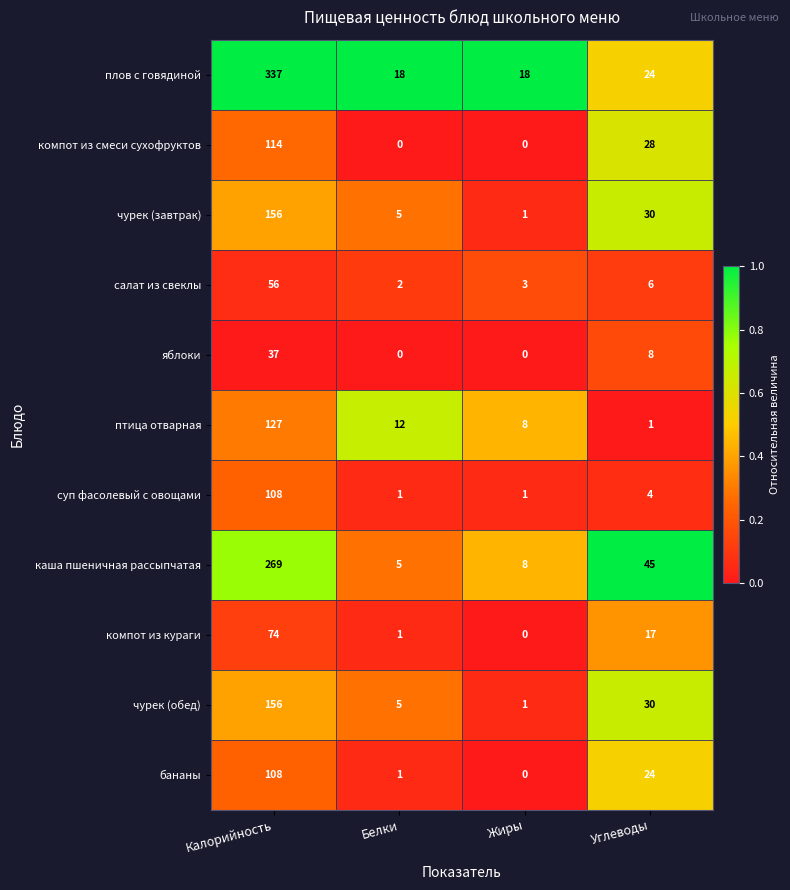

Where is плов с говядиной nearest to the value 177?

Углеводы